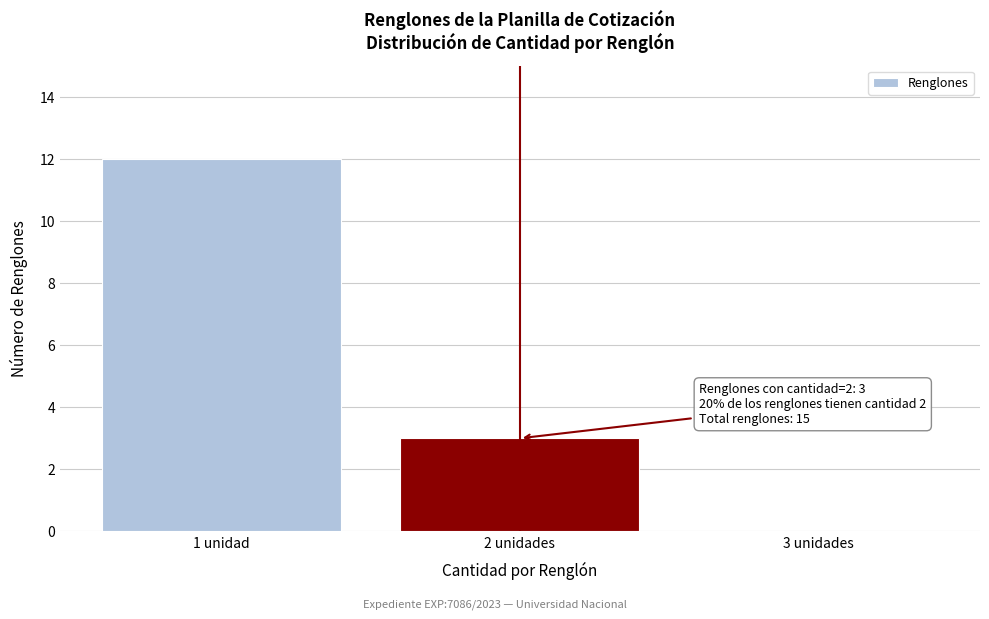

Reading left to right, extract all data points from this chart.

1 unidad=12	2 unidades=3	3 unidades=0